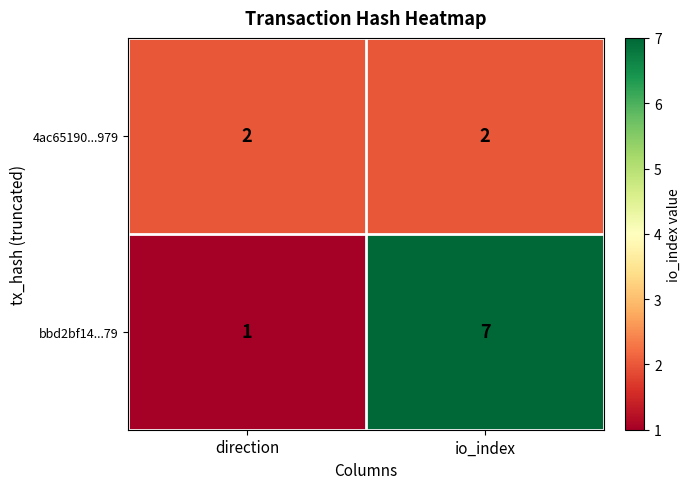

Rank the series by their average value, from highest to lowest.

bbd2bf14...79, 4ac65190...979